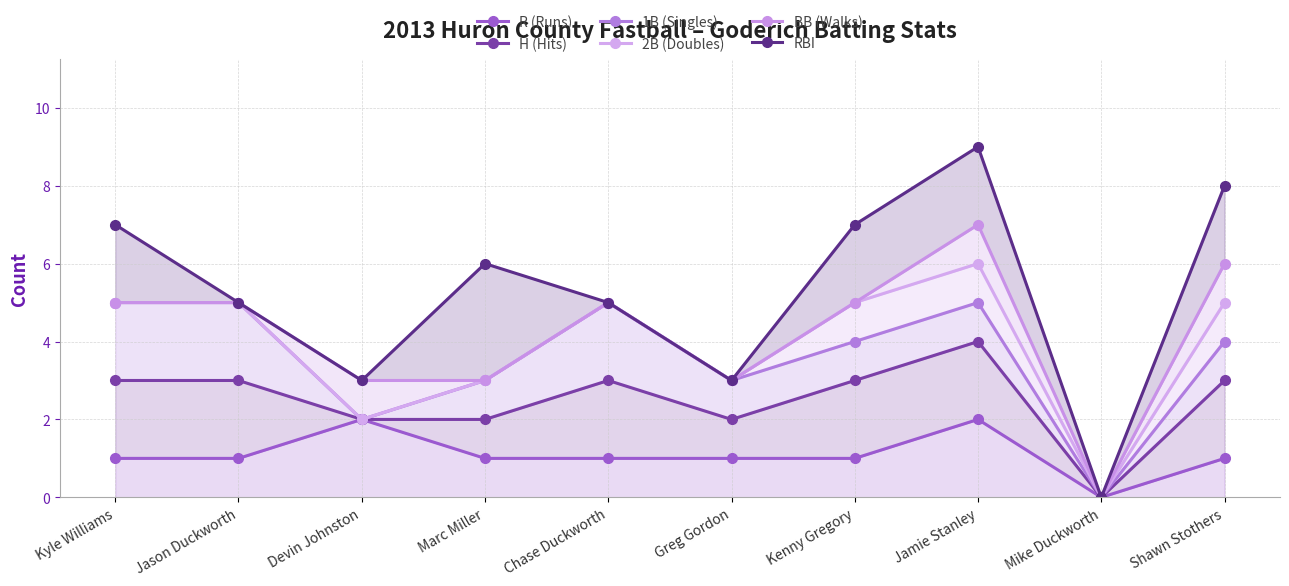

True or false: 2B (Doubles) and H (Hits) intersect in this chart.

False